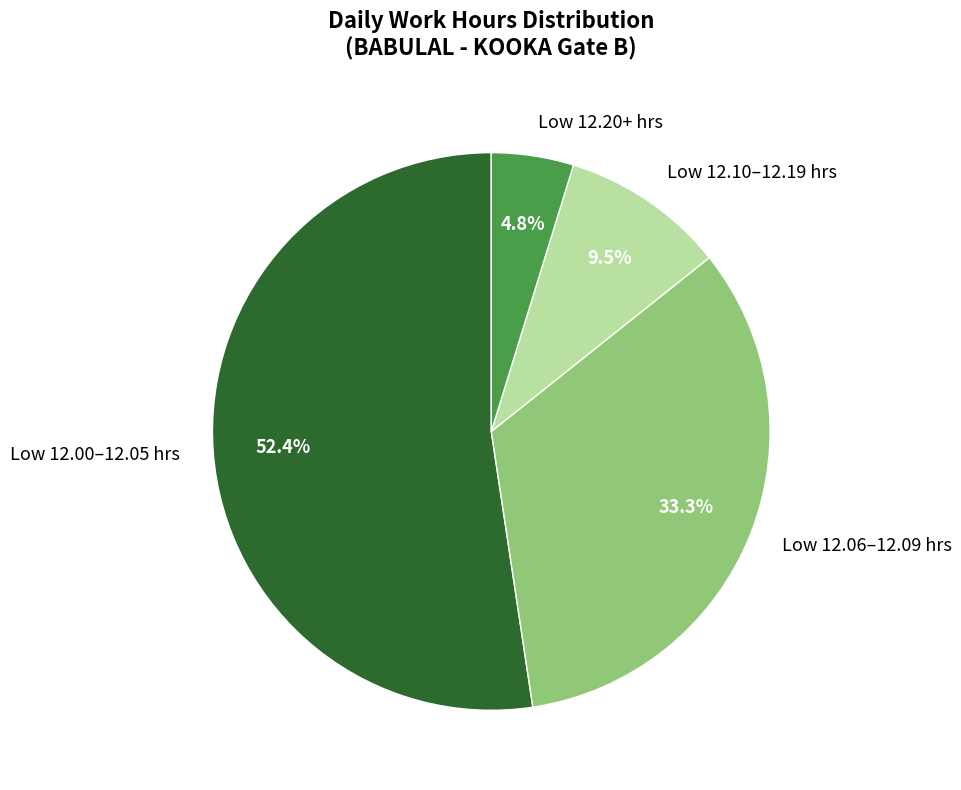

Is there a majority slice in this chart?

Yes